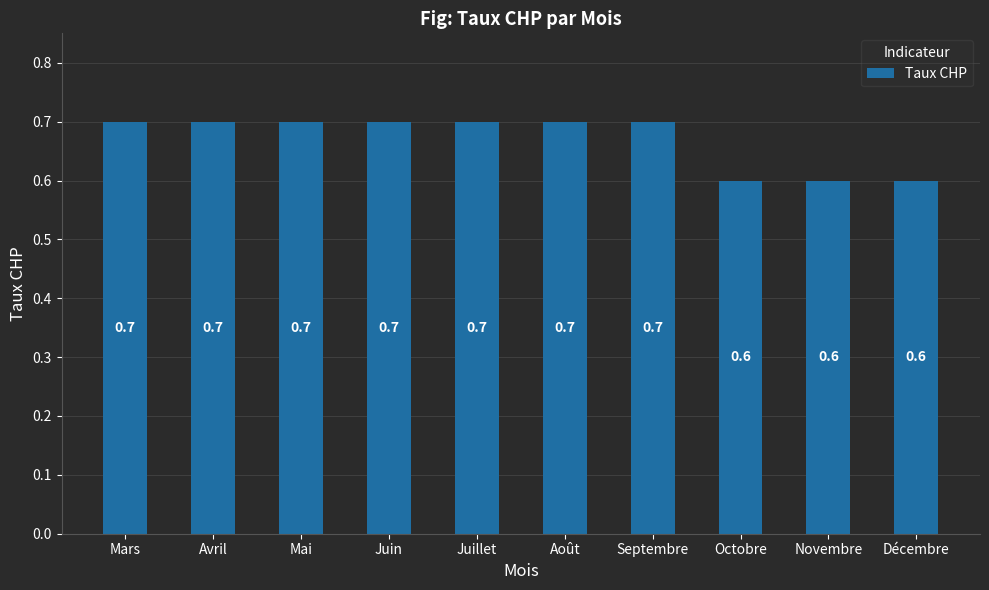

What is the label of the 2nd bar from the right?

Novembre